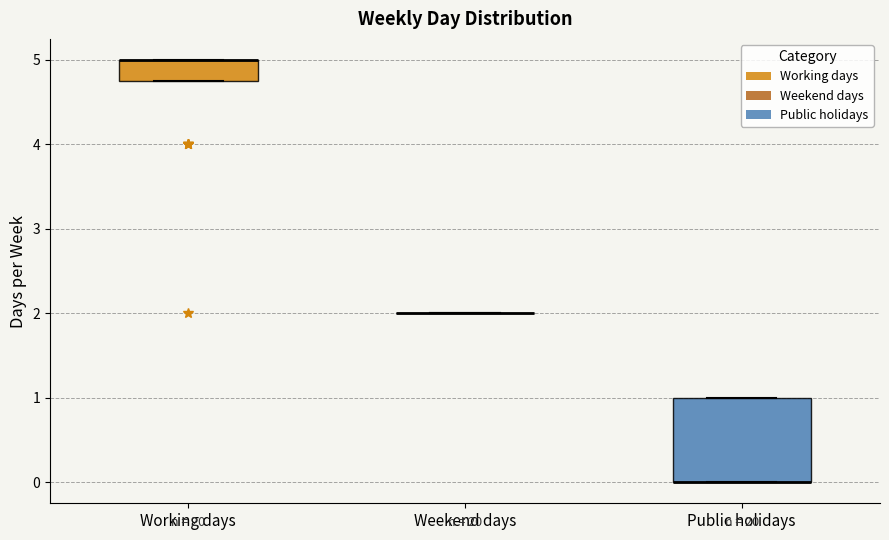

Reading left to right, read every box against the y-axis: the position of its median line, the range the box covers, and the ends of its whiskers. The values are not printed on the chart, so give them approximately, as read against the axis.

Working days: median 5.0 (drawn on the box's upper edge), box 4.8 to 5.0, whiskers 4.8 to 5.0
Weekend days: box collapsed to a line at 2.0, whiskers 2.0 to 2.0
Public holidays: median 0.0 (drawn on the box's lower edge), box 0.0 to 1.0, whiskers 0.0 to 1.0